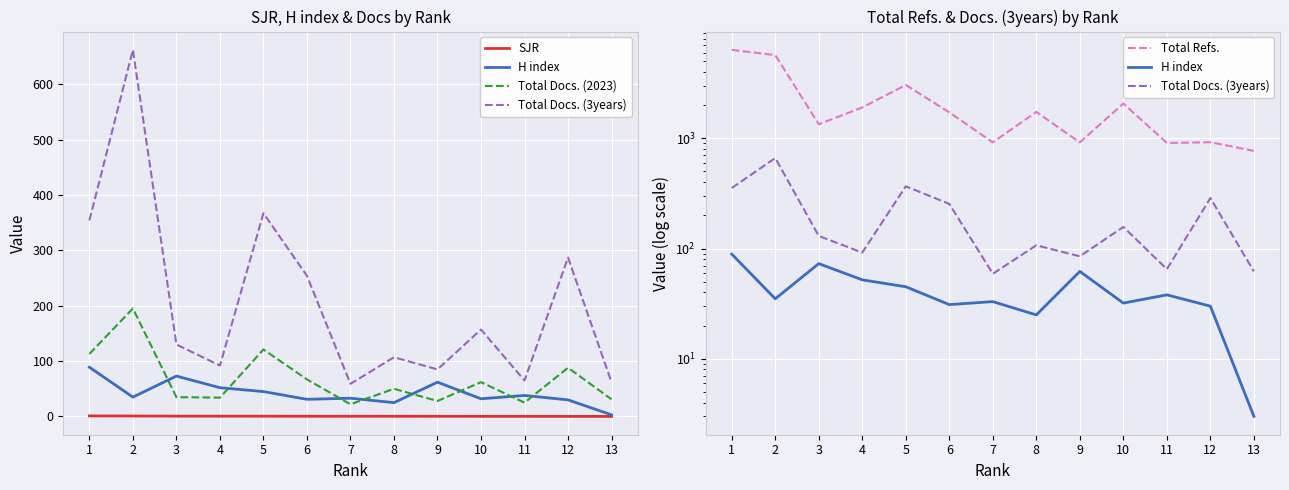

What is the difference between the maximum and second lowest values in the Total Refs. series?

5436.0